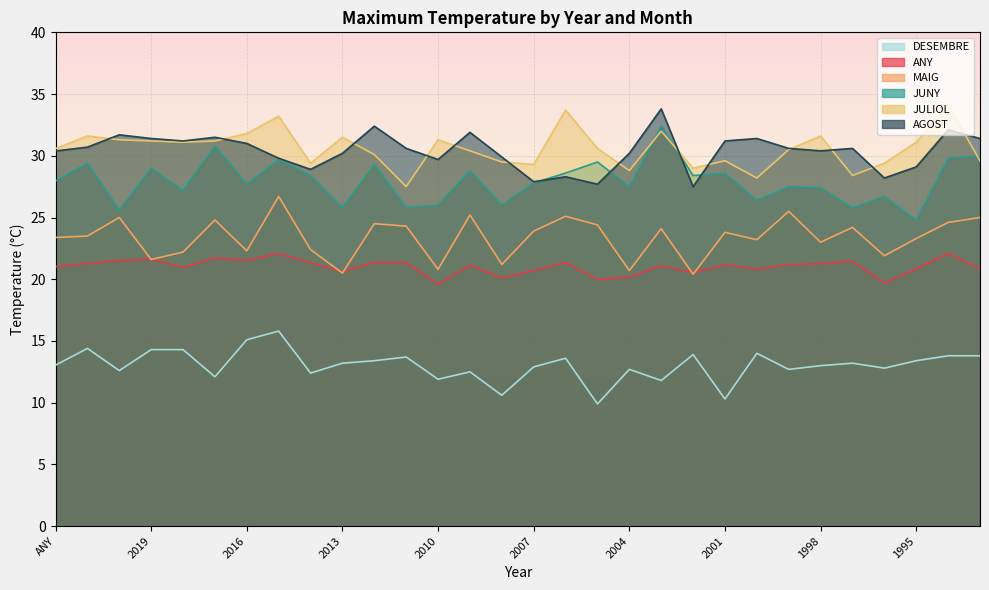

True or false: MAIG and JUNY cross at least once.

False